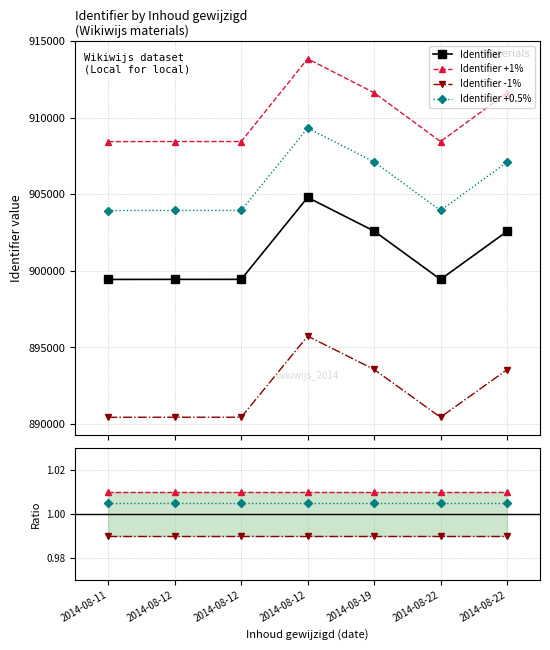

Reading left to right, list all the values displayed in this chart.

Identifier: 899440.0	899444.0	899445.0	904791.0	902596.0	899443.0	902572.0
Identifier +1%: 1.0	1.0	1.0	1.0	1.0	1.0	1.0
Identifier -1%: 1.0	1.0	1.0	1.0	1.0	1.0	1.0
Identifier +0.5%: 1.0	1.0	1.0	1.0	1.0	1.0	1.0